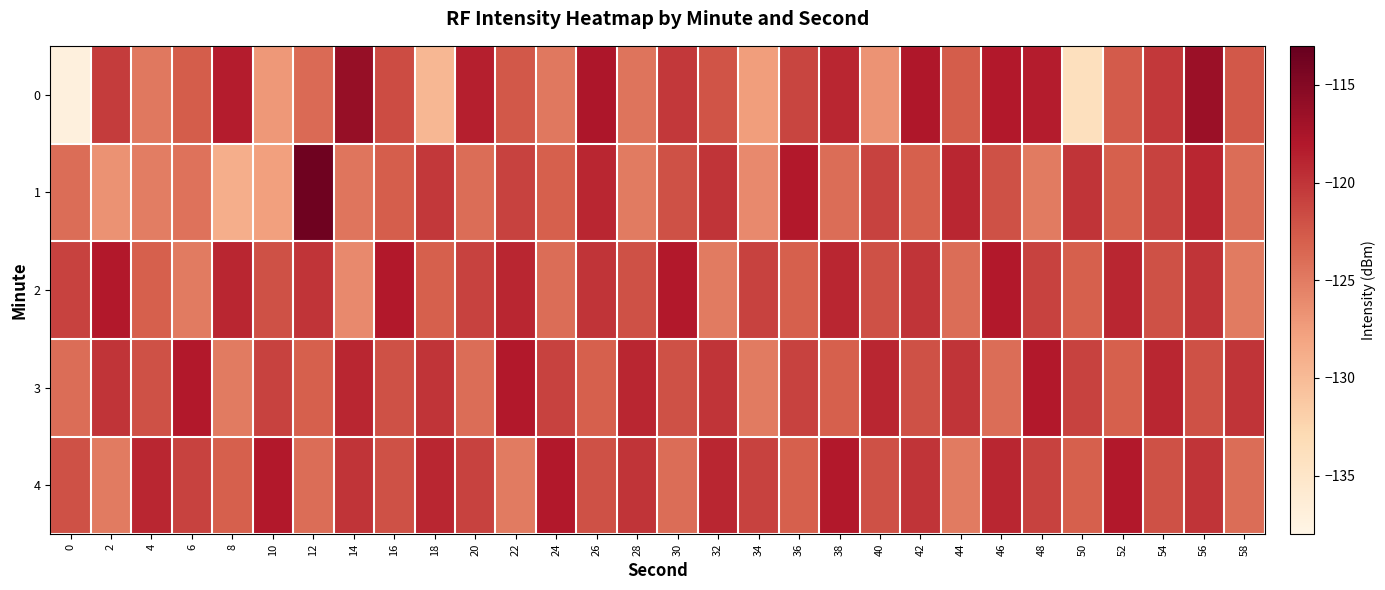

Rank the series by their maximum value, from highest to lowest.

1, 0, 2, 3, 4